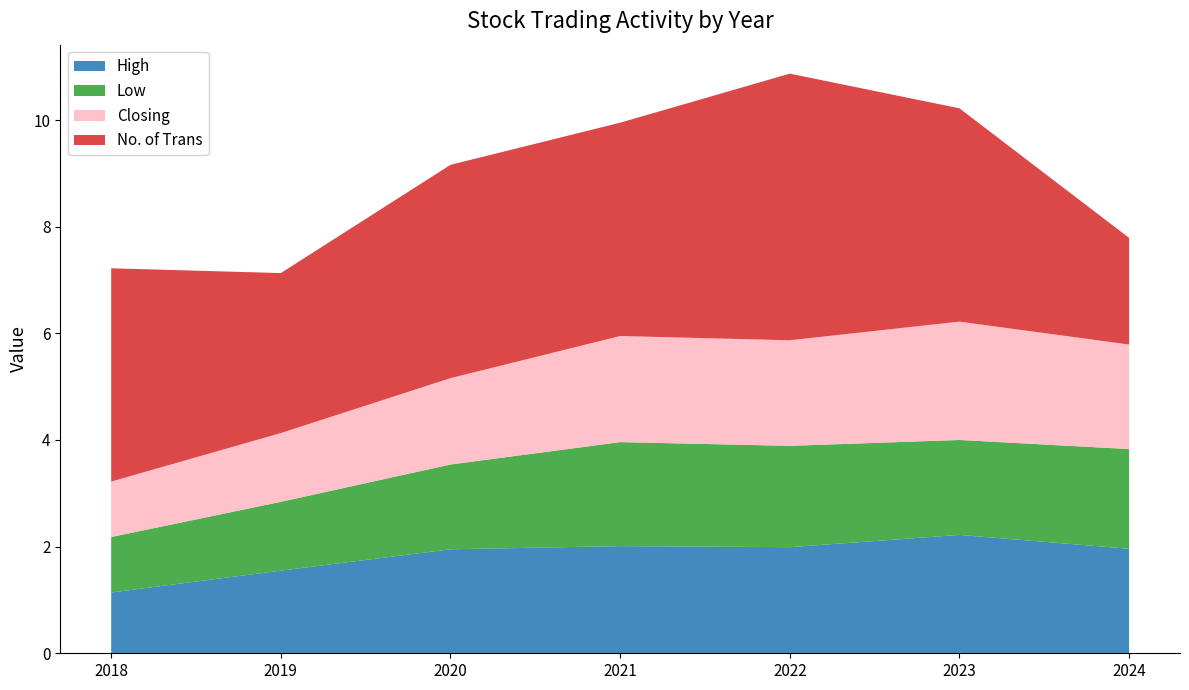

What is the total value across all series at 2023?

10.2